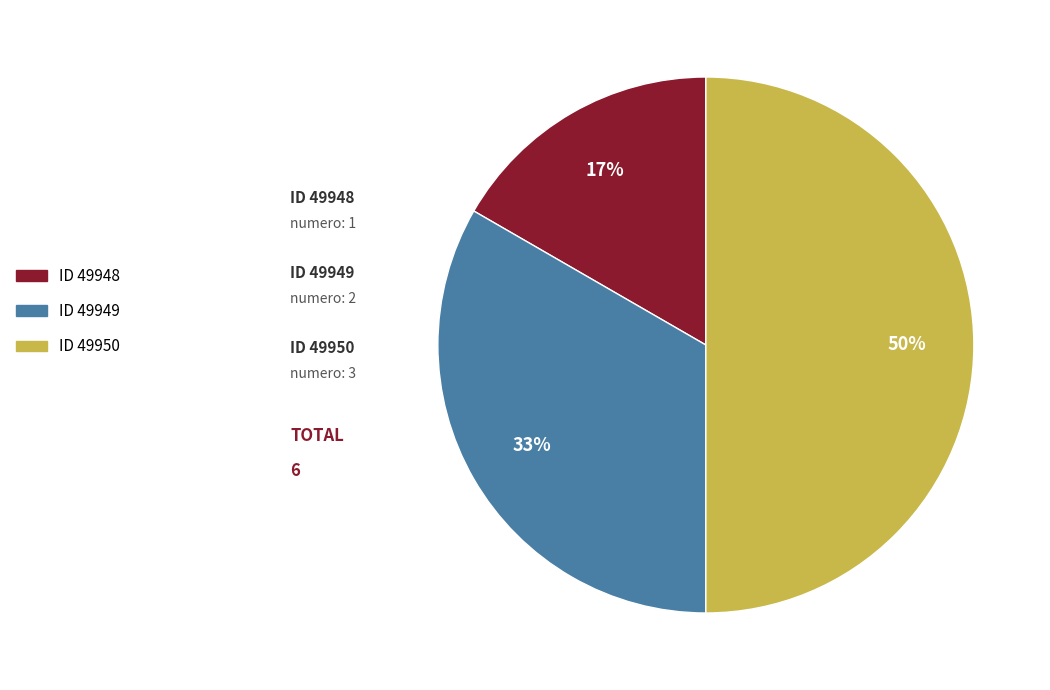

To the nearest percent, what is the average slice percentage?

33%